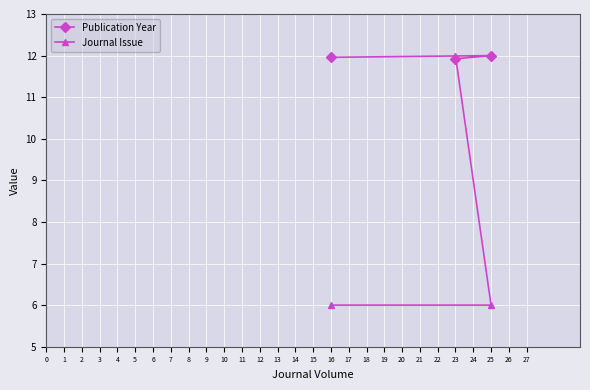

Is it true that Publication Year equals 4.0 at 25?

False